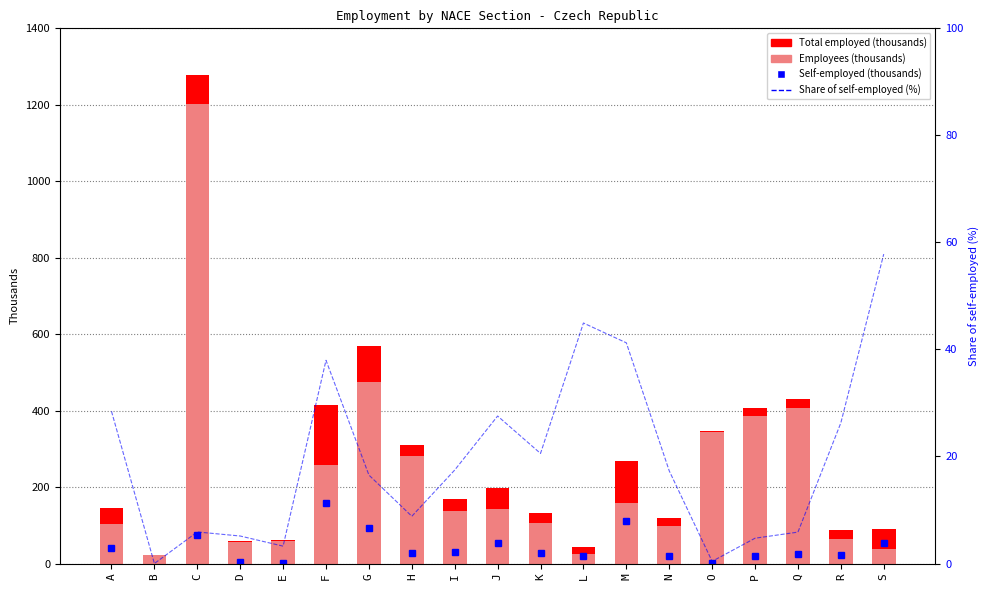

What is the difference between the highest and lowest values at B?

22.5